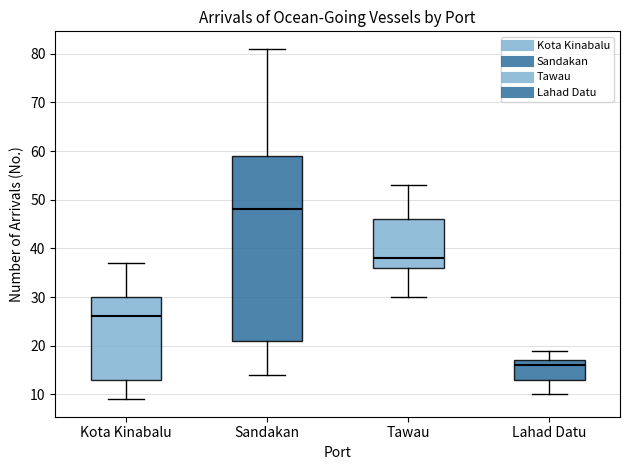

Reading left to right, read every box against the y-axis: the position of its median line, the range the box covers, and the ends of its whiskers. The values are not printed on the chart, so give them approximately, as read against the axis.

Kota Kinabalu: median 26, box 13 to 30, whiskers 9 to 37
Sandakan: median 48, box 21 to 59, whiskers 14 to 81
Tawau: median 38, box 36 to 46, whiskers 30 to 53
Lahad Datu: median 16, box 13 to 17, whiskers 10 to 19